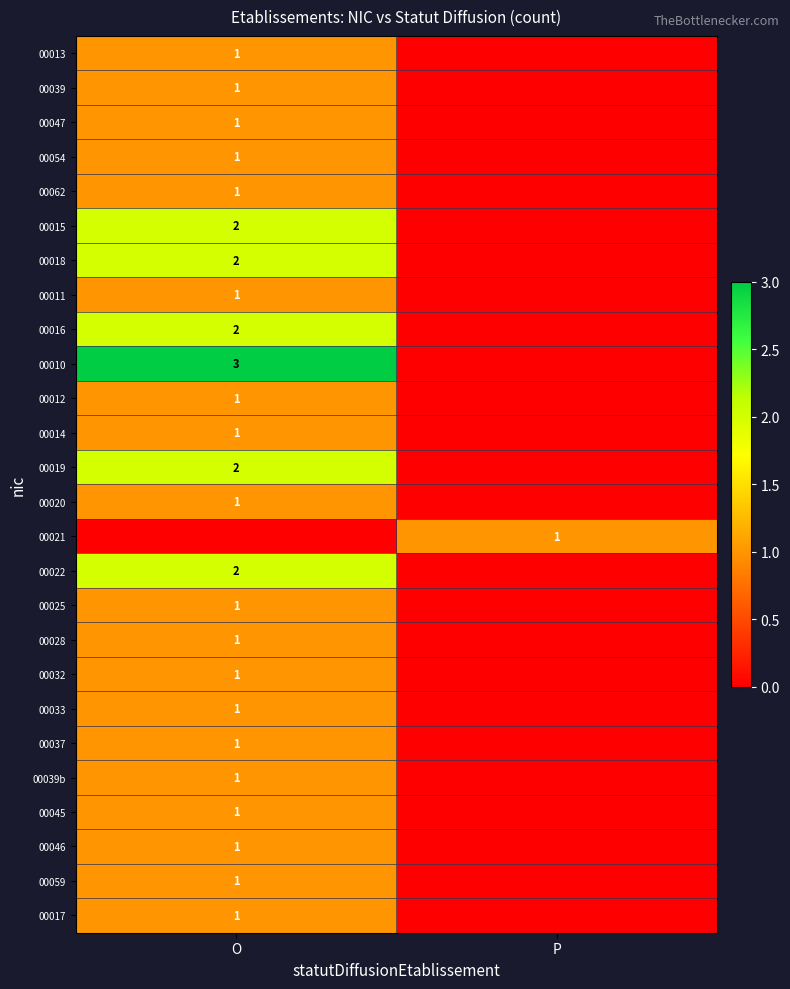

The value of 00019 at O is 3. True or false?

False